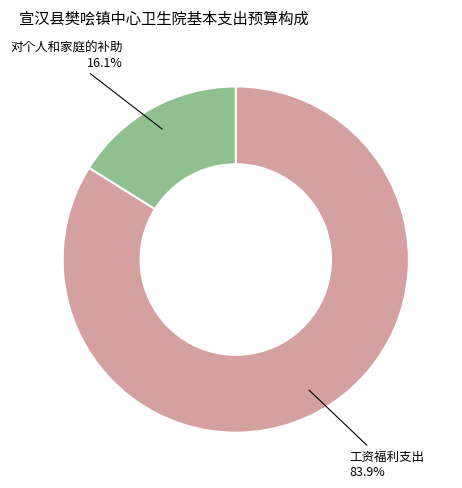

Between 工资福利支出 and 对个人和家庭的补助, which is larger?

工资福利支出